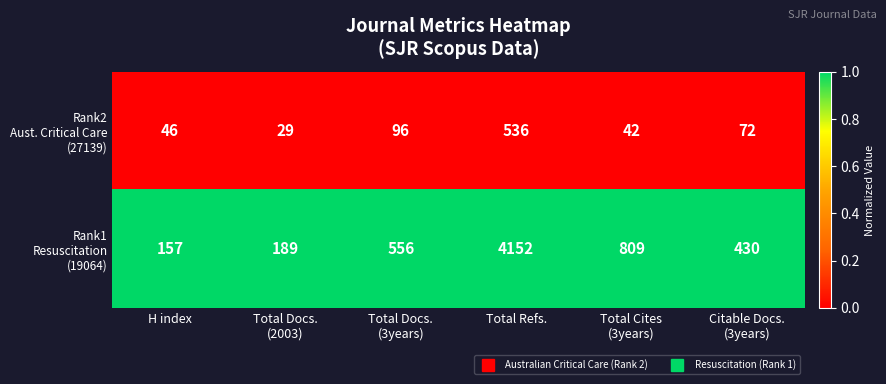

What is the minimum value shown in the chart?

29